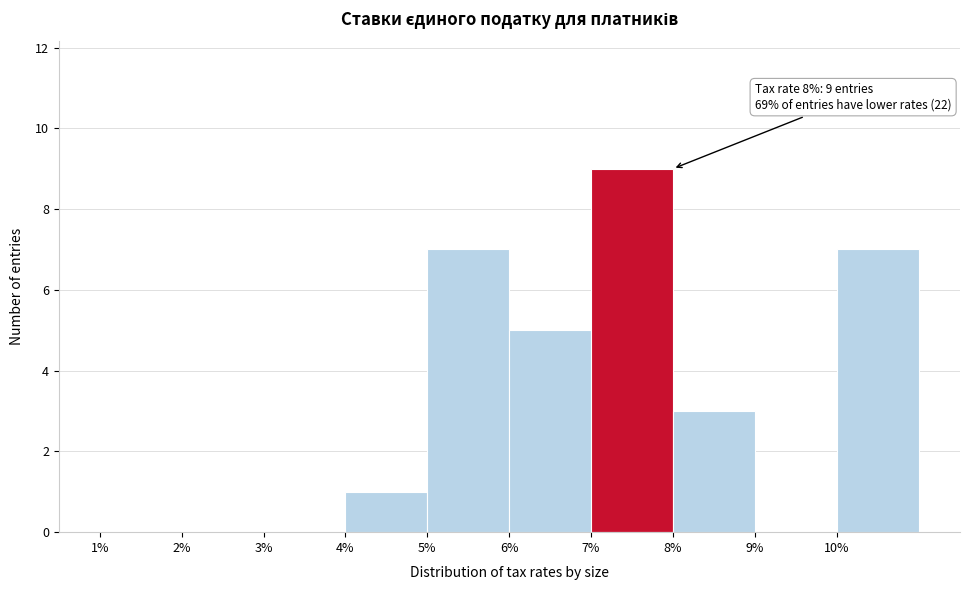

Reading left to right, extract all data points from this chart.

1%=0	2%=0	3%=0	4%=1	5%=7	6%=5	7%=9	8%=3	9%=0	10%=7